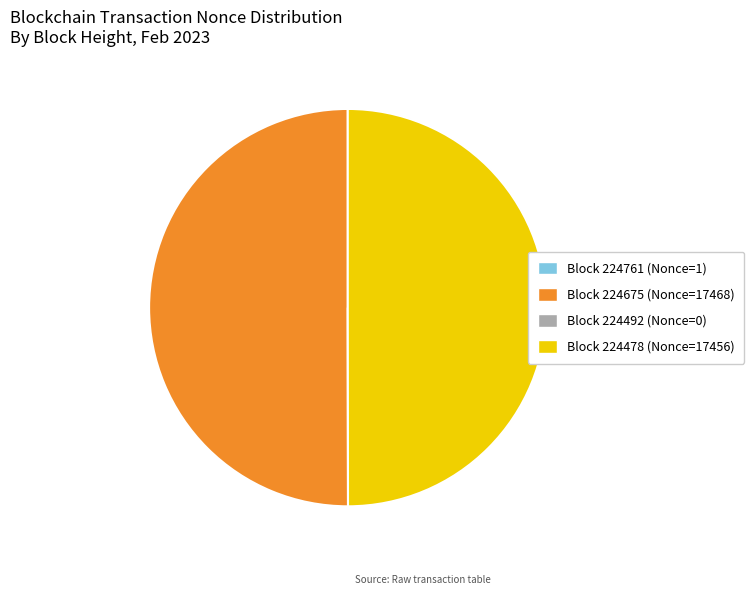

True or false: Block 224675 (Nonce=17468) accounts for 50% of the total.

True